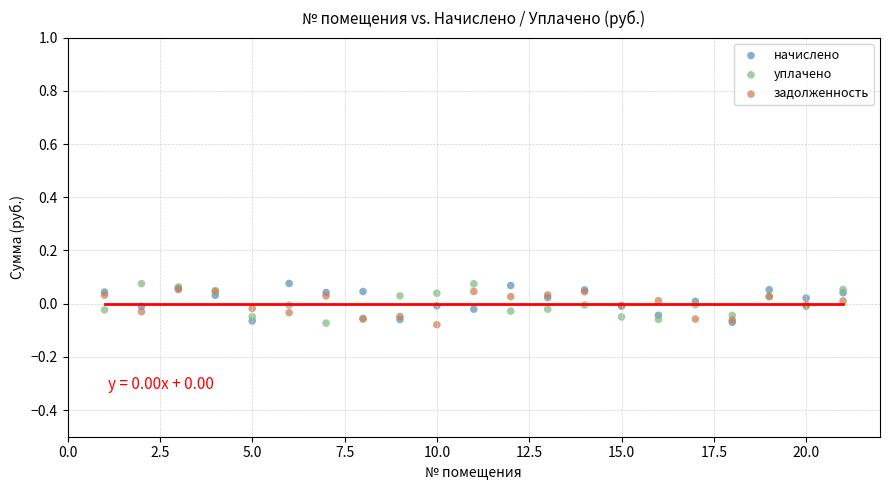

What are all the series names shown in the legend?

начислено, уплачено, задолженность